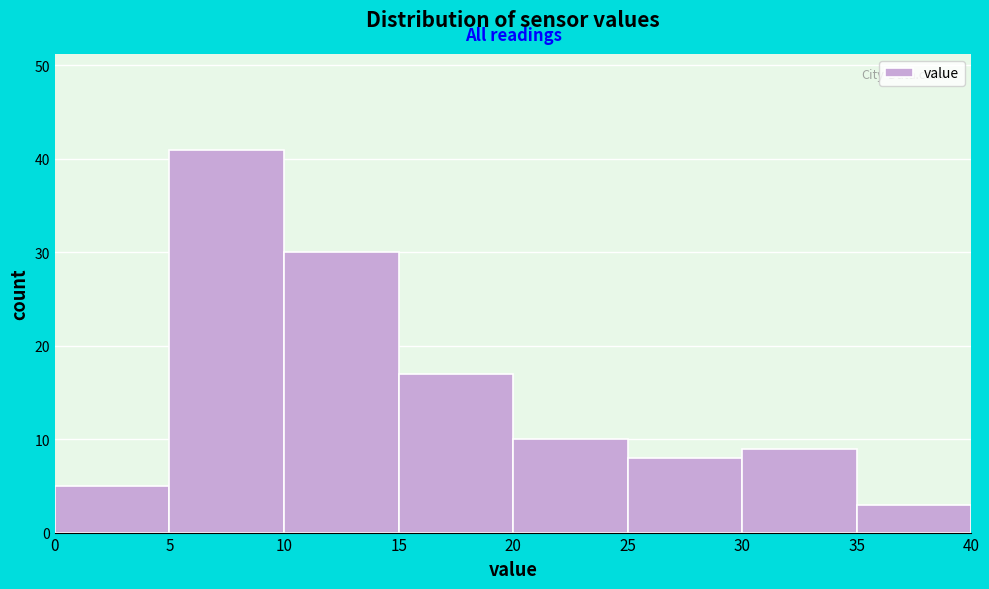

Over which range of the x-axis is the bar tallest?

5 to 10